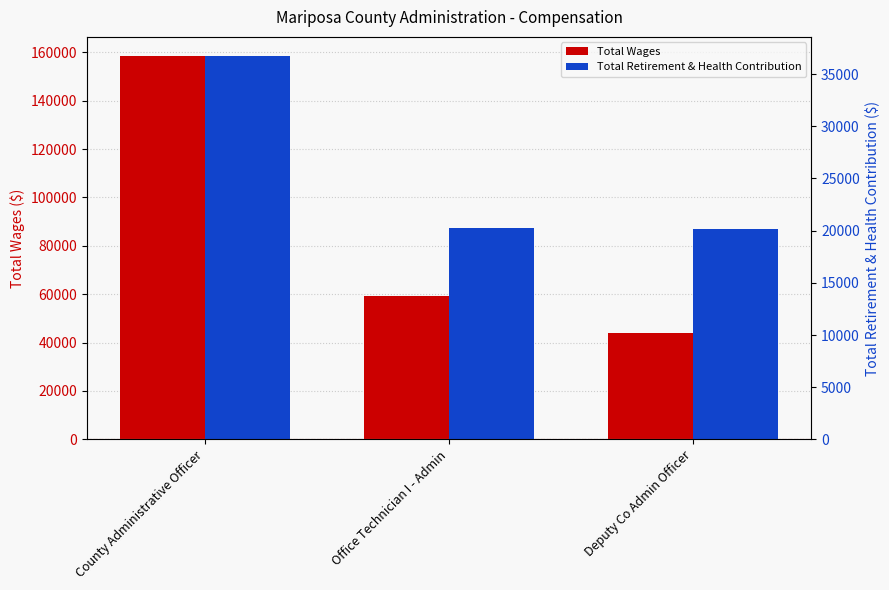

What is the minimum value for Total Wages?

44091